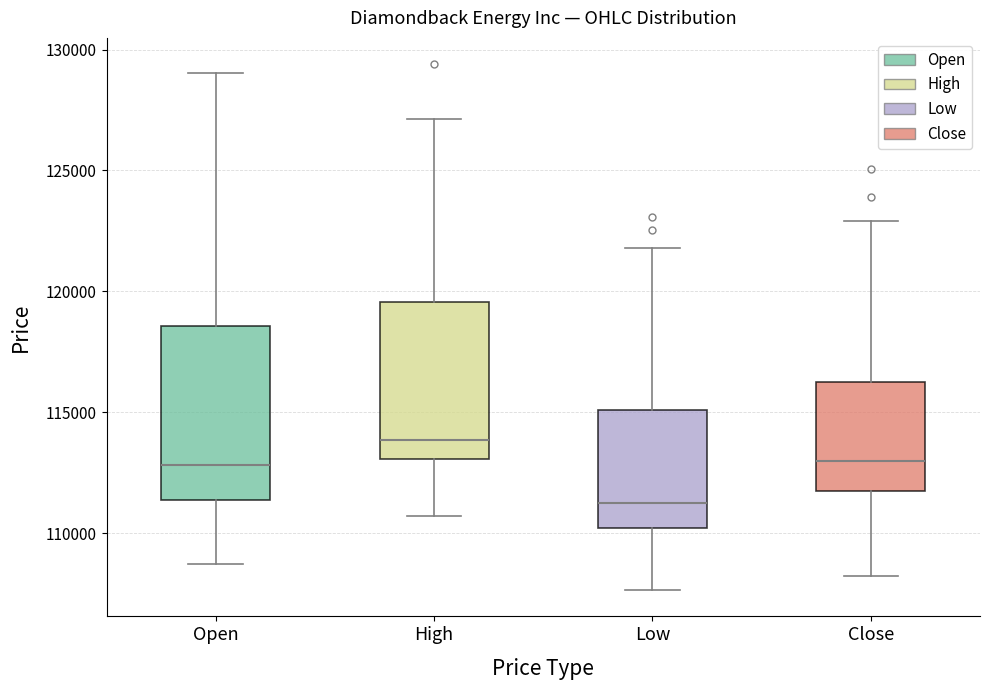

Reading left to right, transcribe this box plot: for each box, give where its median line is, the range the box spans, and where its two whiskers end, as read against the y-axis. The values are not printed on the chart, so give them approximately, as read against the axis.

Open: median 113000, box 111500 to 118500, whiskers 108500 to 129000
High: median 114000, box 113000 to 119500, whiskers 110500 to 127000
Low: median 111500, box 110000 to 115000, whiskers 107500 to 122000
Close: median 113000, box 112000 to 116500, whiskers 108000 to 123000